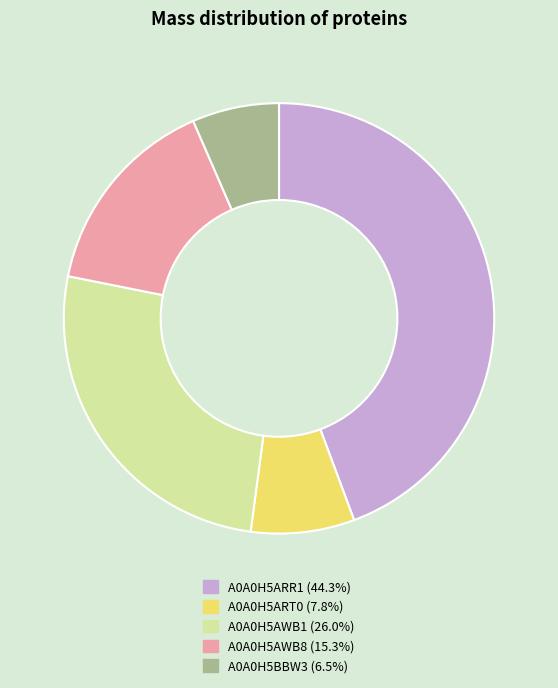

Which slice is the largest?

A0A0H5ARR1